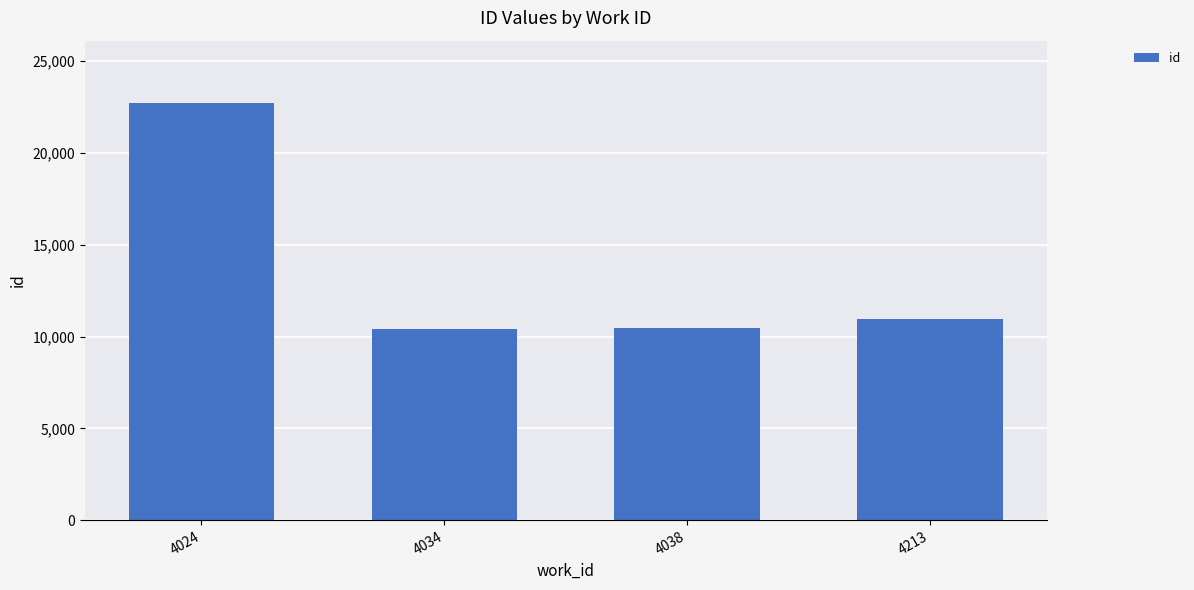

Count the number of categories in the chart.

4